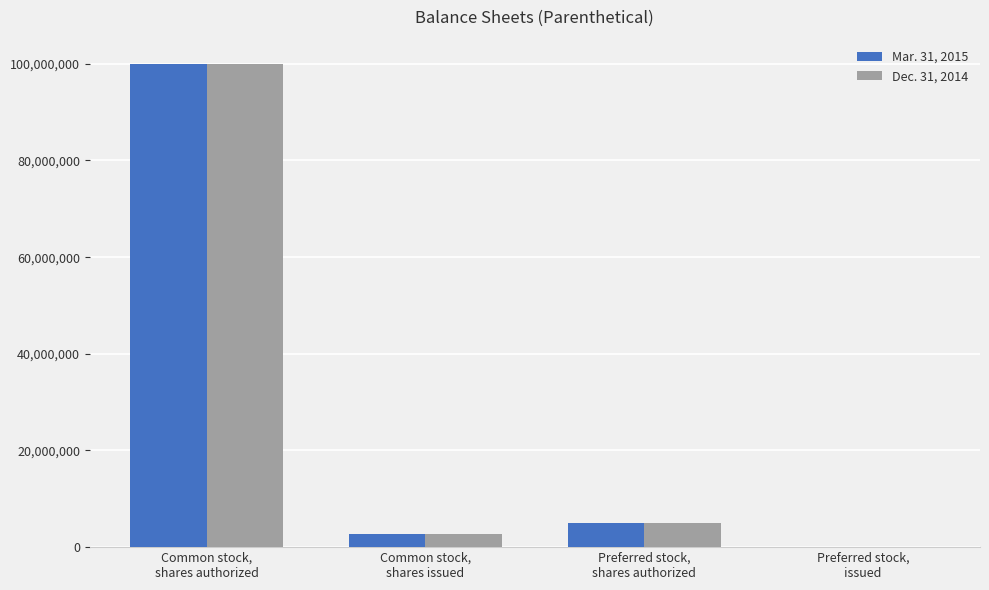

At which label does Dec. 31, 2014 first exceed 5000000?

Common stock,
shares authorized